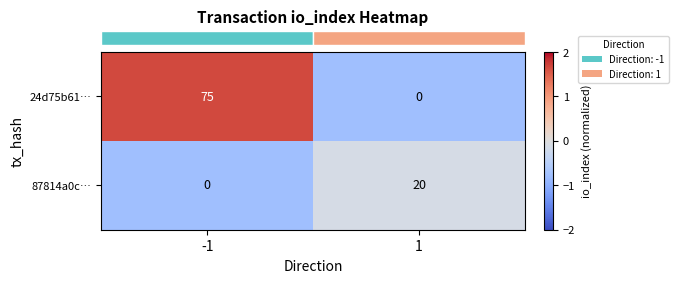

What is the total value across all series at 1?

20